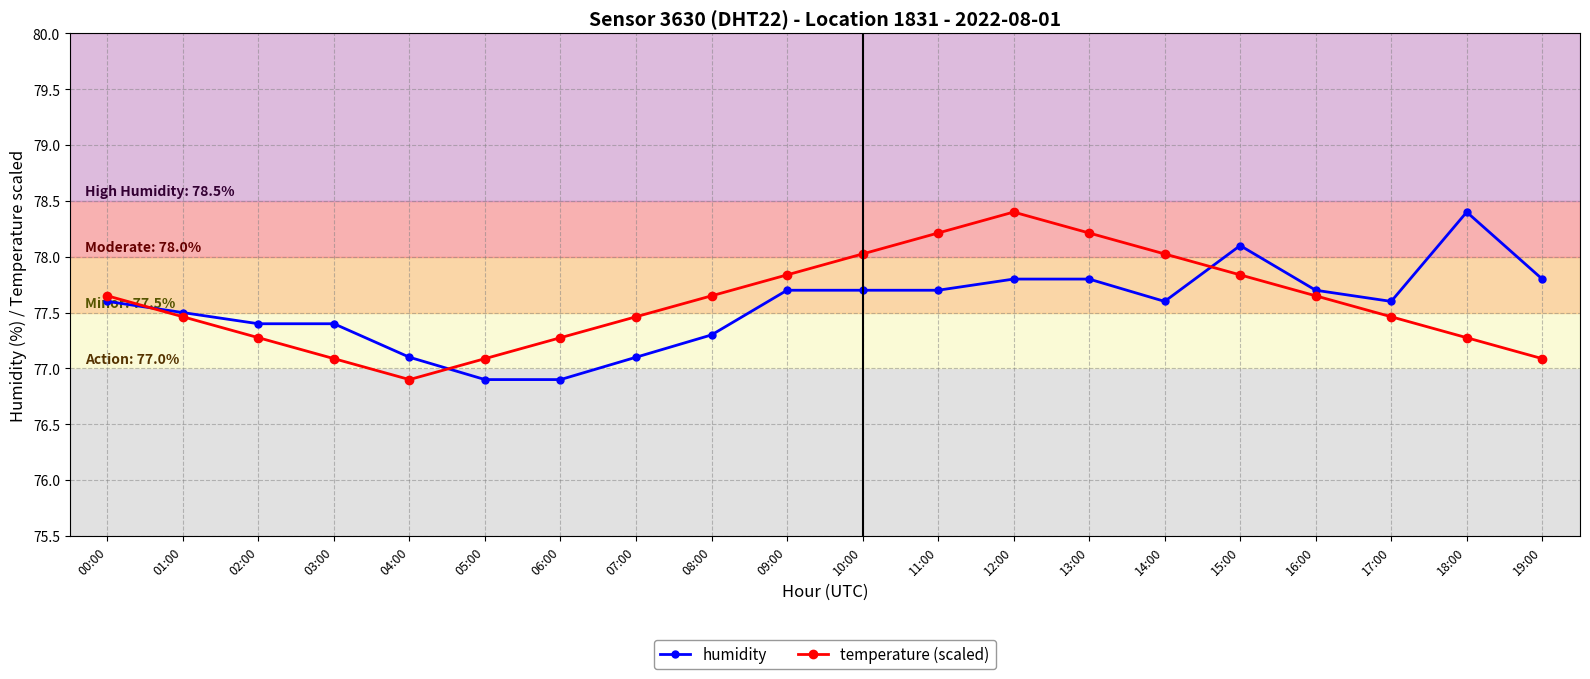

At 06:00, list the series in order from smallest to largest.

humidity, temperature (scaled)